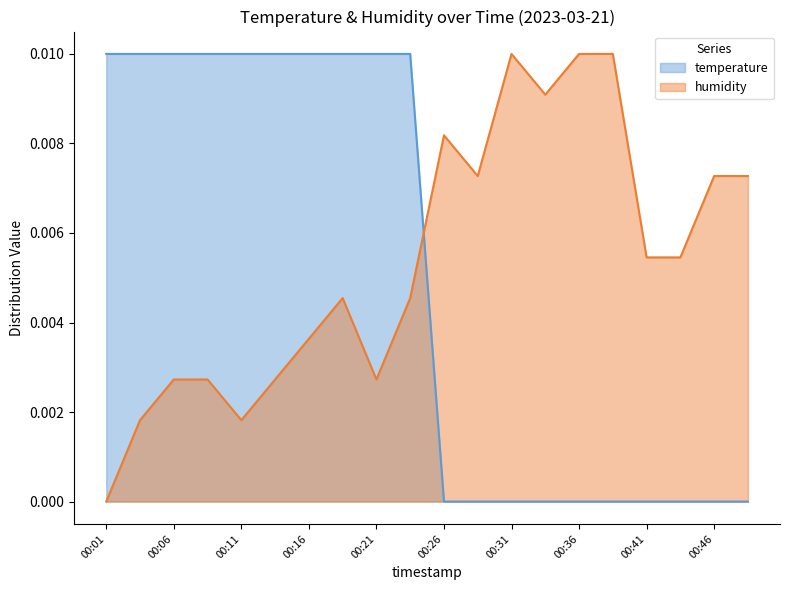

What is the sum of all humidity values?

0.1